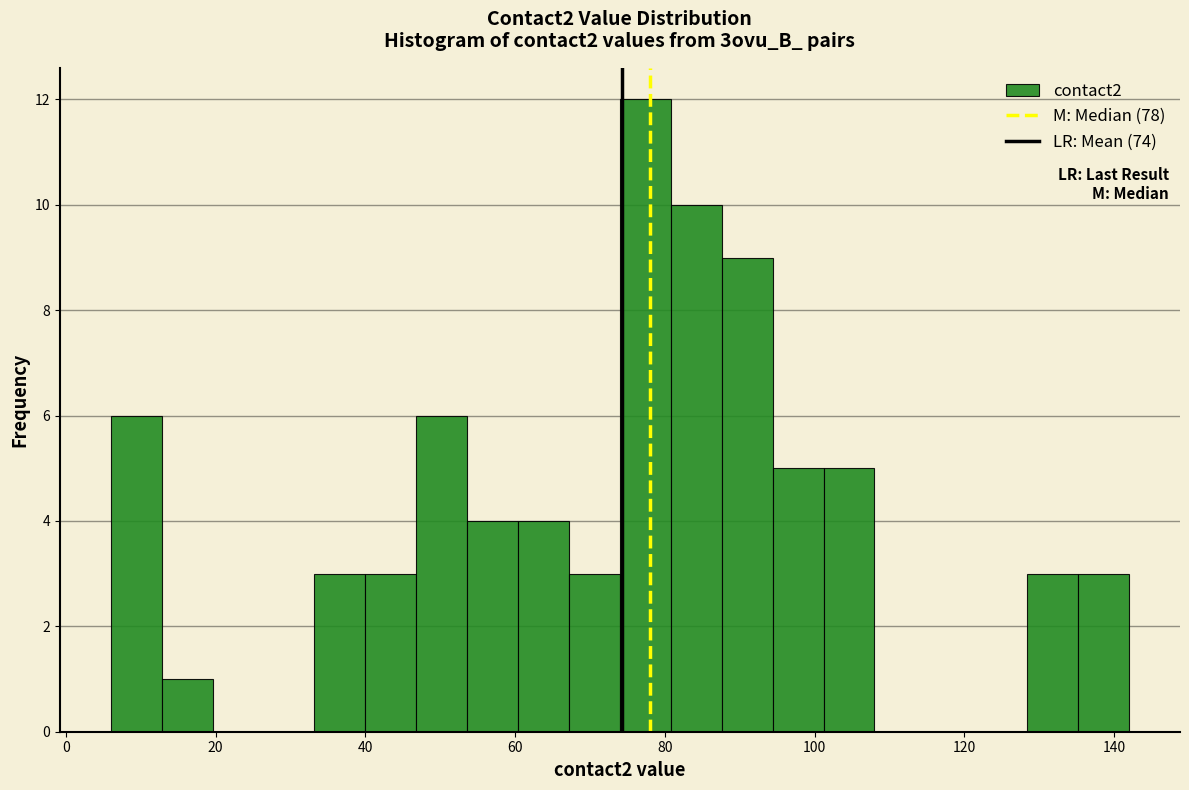

Read against the x-axis, roughly where is the centre of the tallest bar?

78